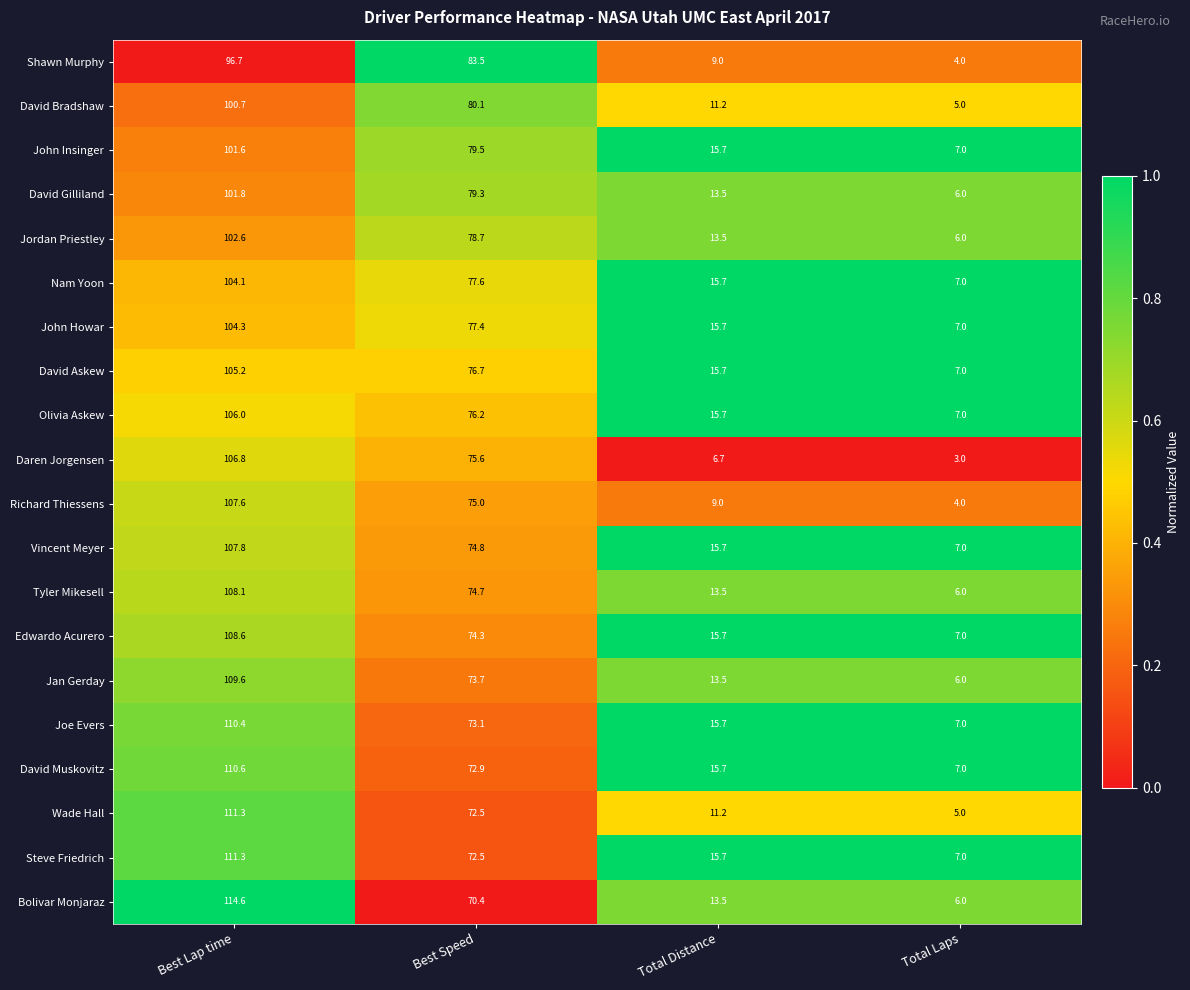

The David Bradshaw series shows 5.0 at Total Laps. True or false?

True